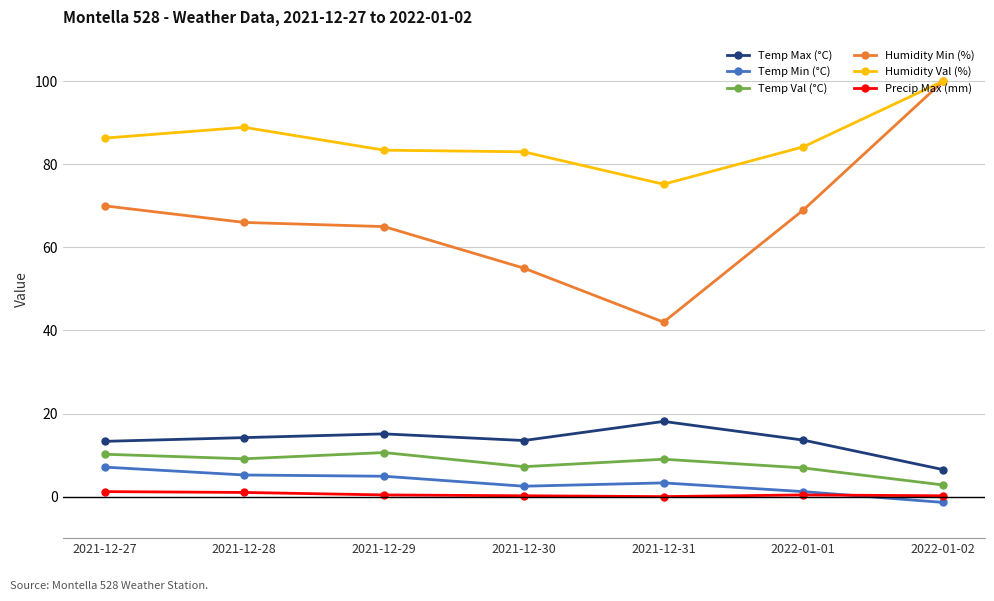

True or false: Humidity Val (%) and Precip Max (mm) intersect in this chart.

False